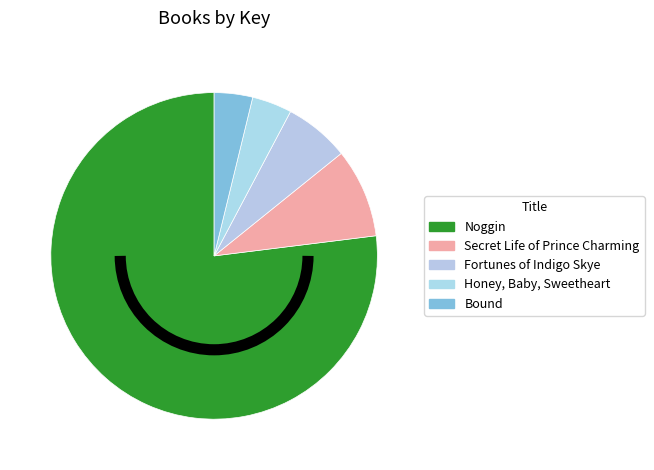

How many slices are in this pie chart?

5